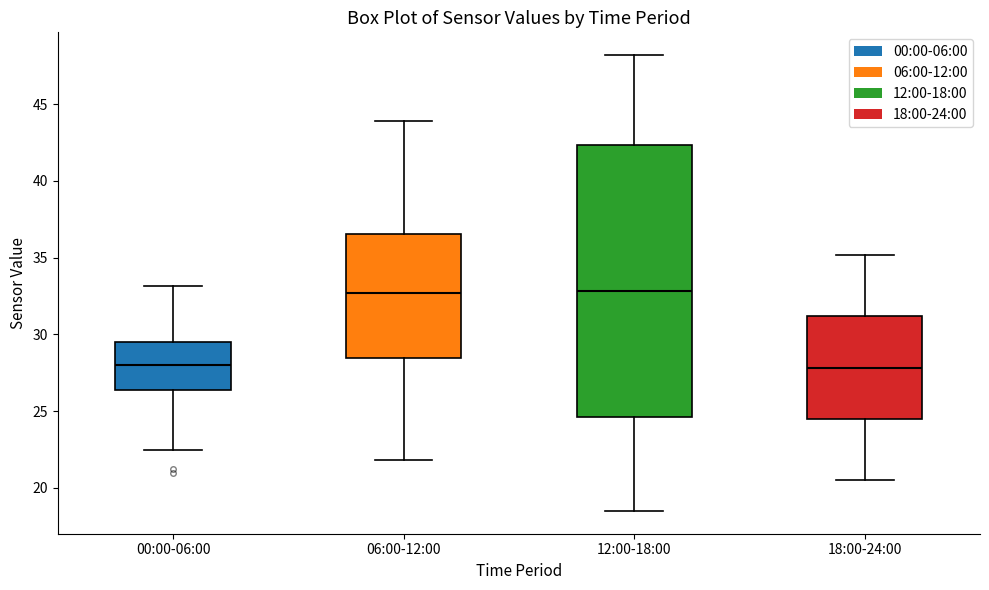

Reading left to right, transcribe this box plot: for each box, give where its median line is, the range the box spans, and where its two whiskers end, as read against the y-axis. The values are not printed on the chart, so give them approximately, as read against the axis.

00:00-06:00: median 28.0, box 26.5 to 29.5, whiskers 22.5 to 33.0
06:00-12:00: median 32.5, box 28.5 to 36.5, whiskers 22.0 to 44.0
12:00-18:00: median 33.0, box 24.5 to 42.5, whiskers 18.5 to 48.0
18:00-24:00: median 28.0, box 24.5 to 31.0, whiskers 20.5 to 35.0